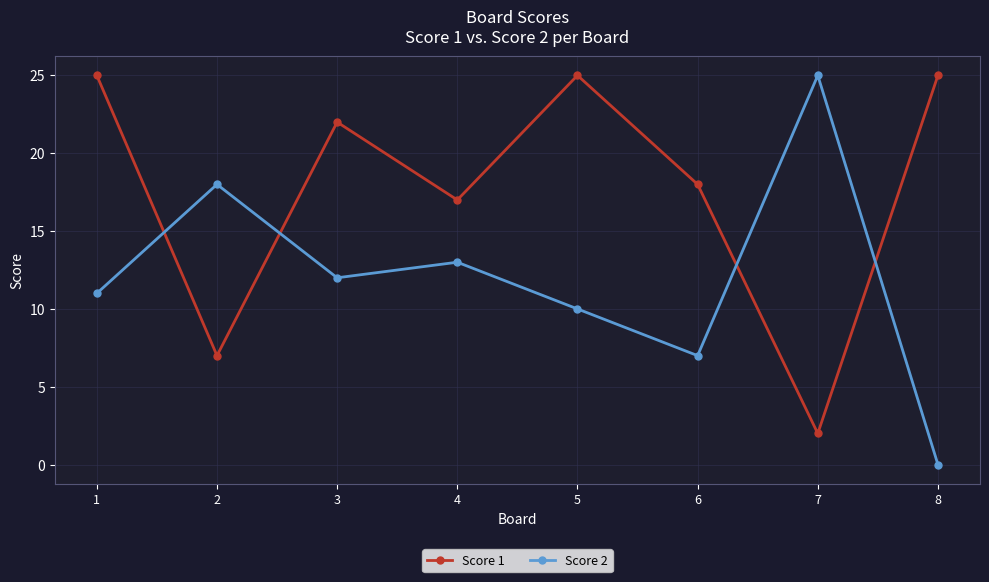

Between 2 and 7, which series saw the biggest shift?

Score 2